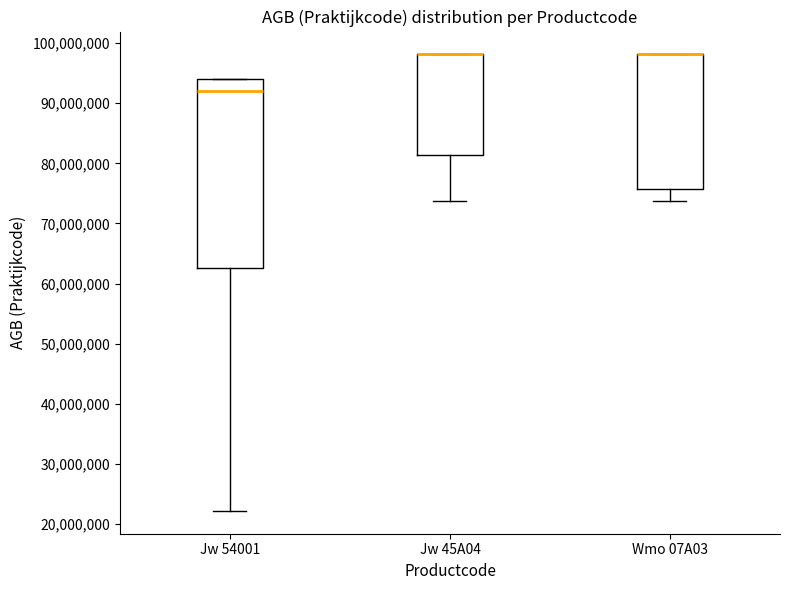

Which box is the tallest, from its lower edge to its upper edge?

Jw 54001